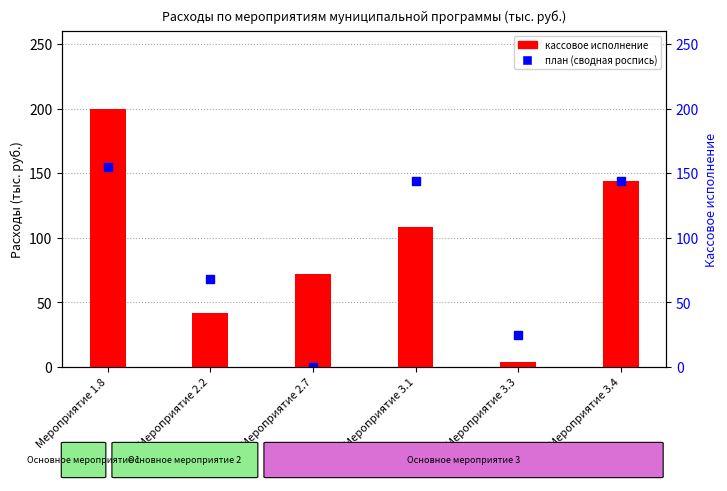

At which category is the sum across all series the highest?

Мероприятие 1.8